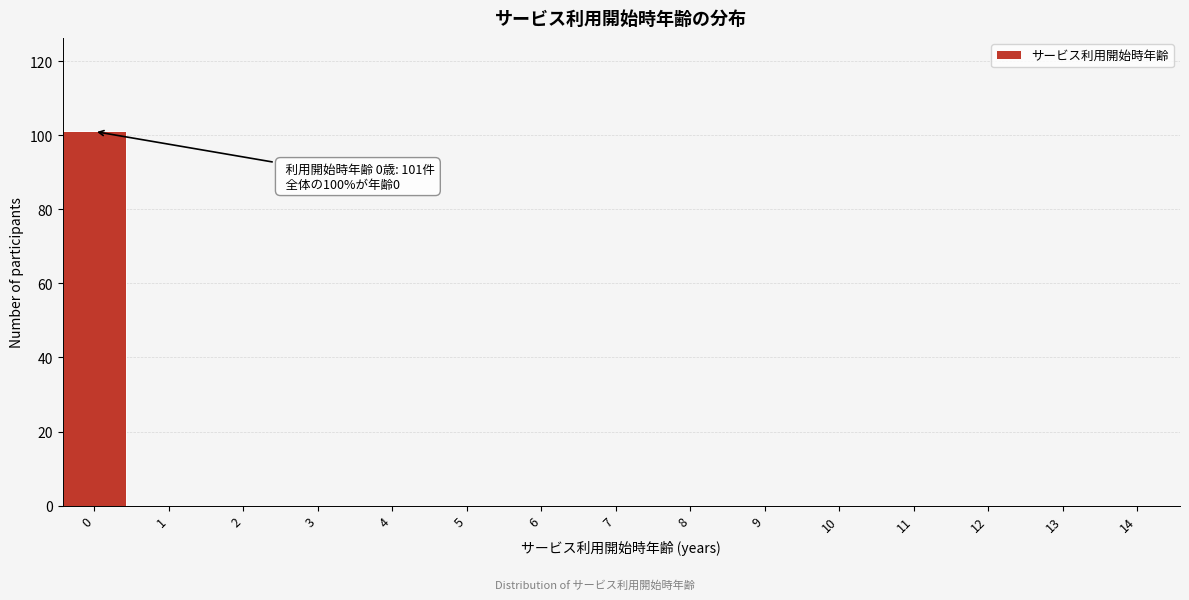

Reading right to left, list all the values displayed in this chart.

14=0	13=0	12=0	11=0	10=0	9=0	8=0	7=0	6=0	5=0	4=0	3=0	2=0	1=0	0=101